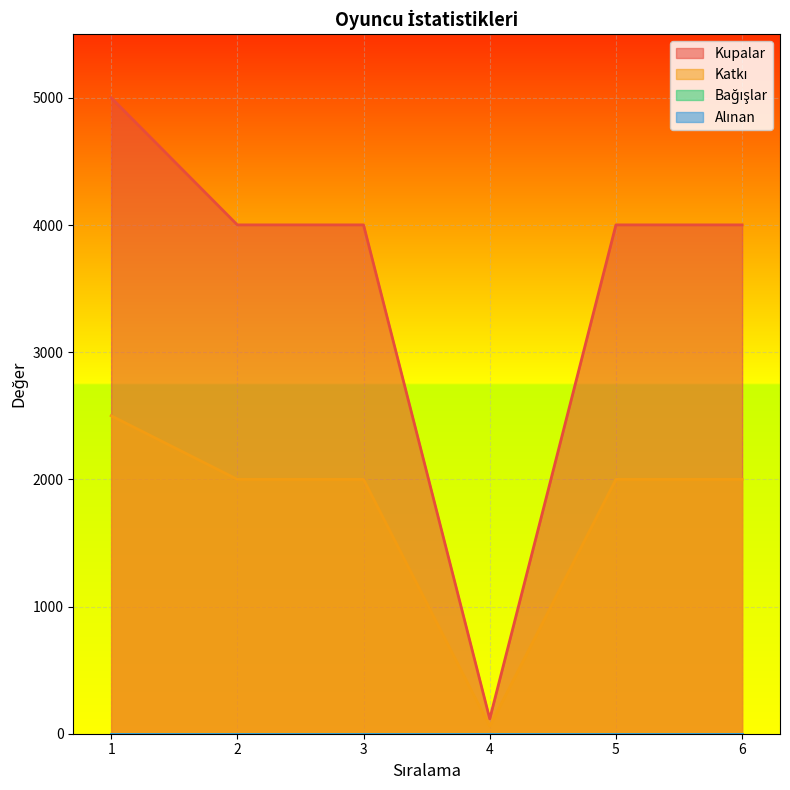

What is the difference between the maximum and minimum values in the Kupalar series?

4884